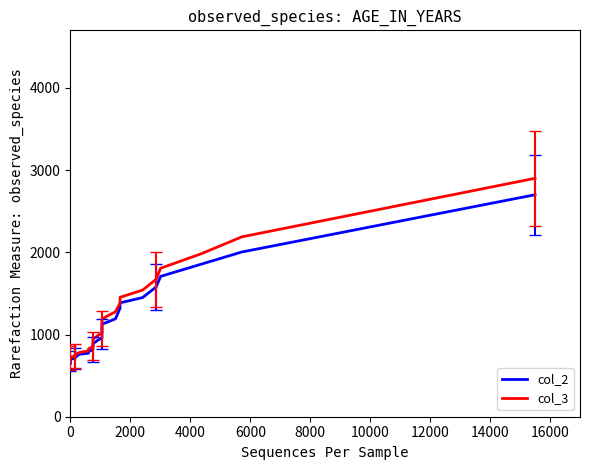

Which series has the largest range (max minus min)?

col_3